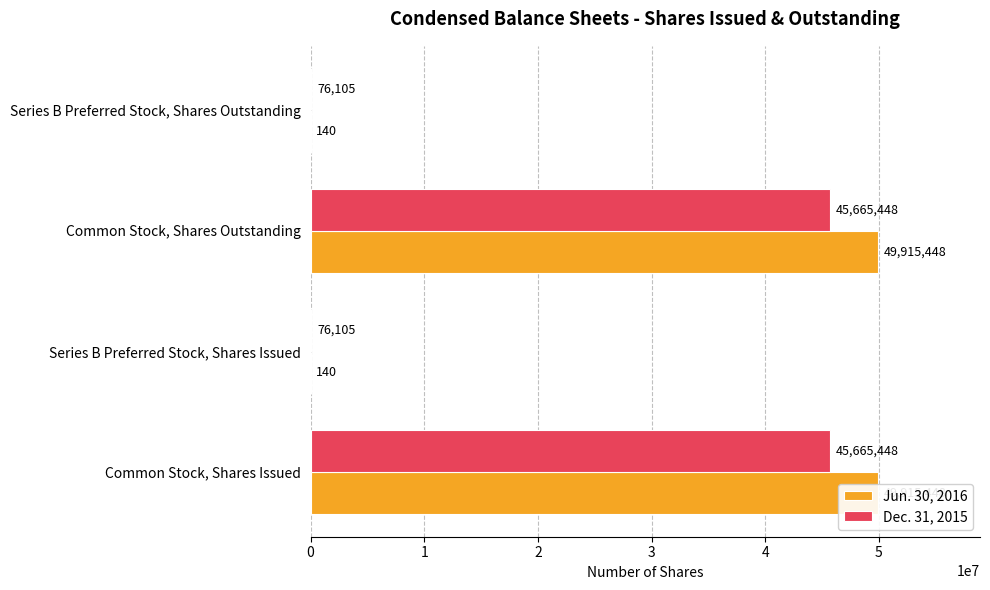

Reading left to right, extract all data points from this chart.

Jun. 30, 2016: 49915448	140	49915448	140
Dec. 31, 2015: 45665448	76105	45665448	76105